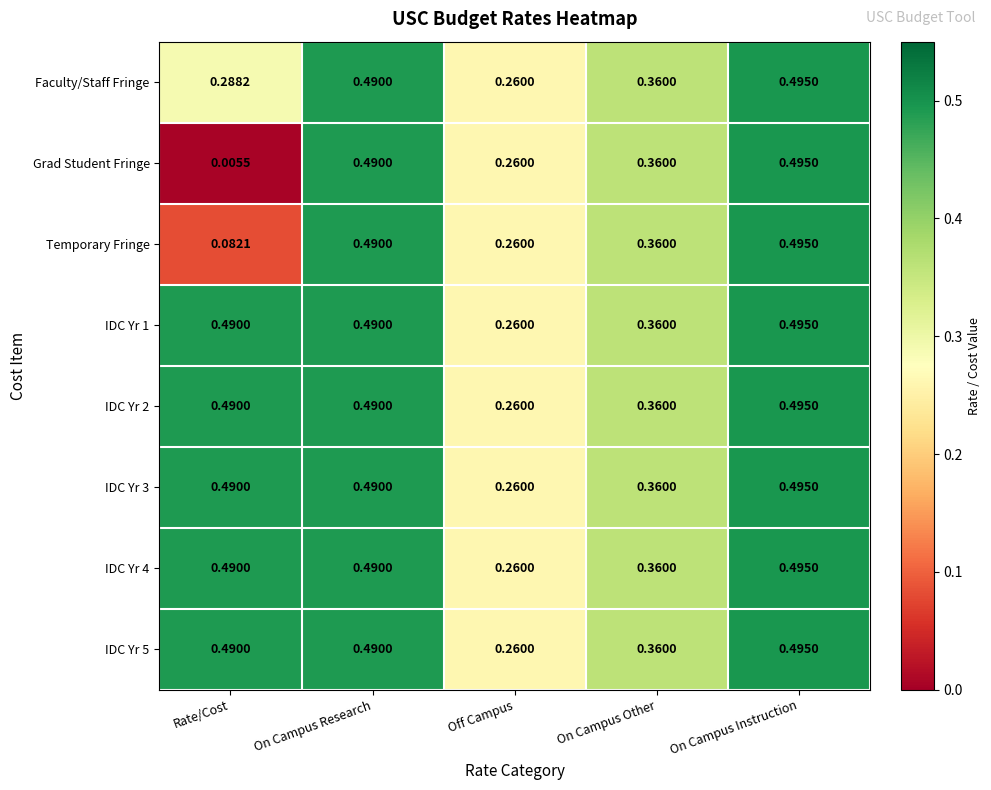

List the labels in order of Temporary Fringe value, smallest first.

Rate/Cost, Off Campus, On Campus Other, On Campus Research, On Campus Instruction